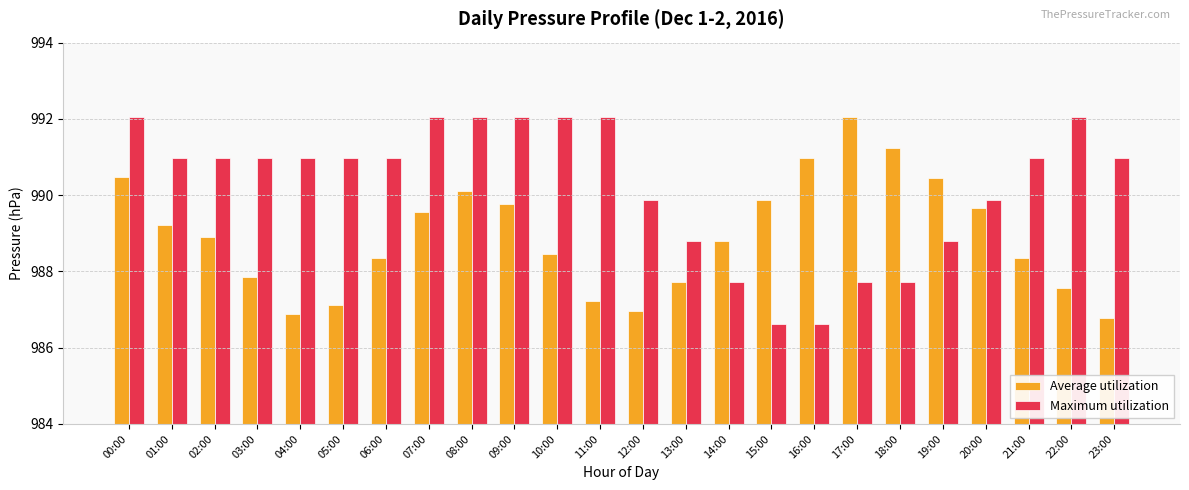

Read the Maximum utilization value at 23:00.

991.0